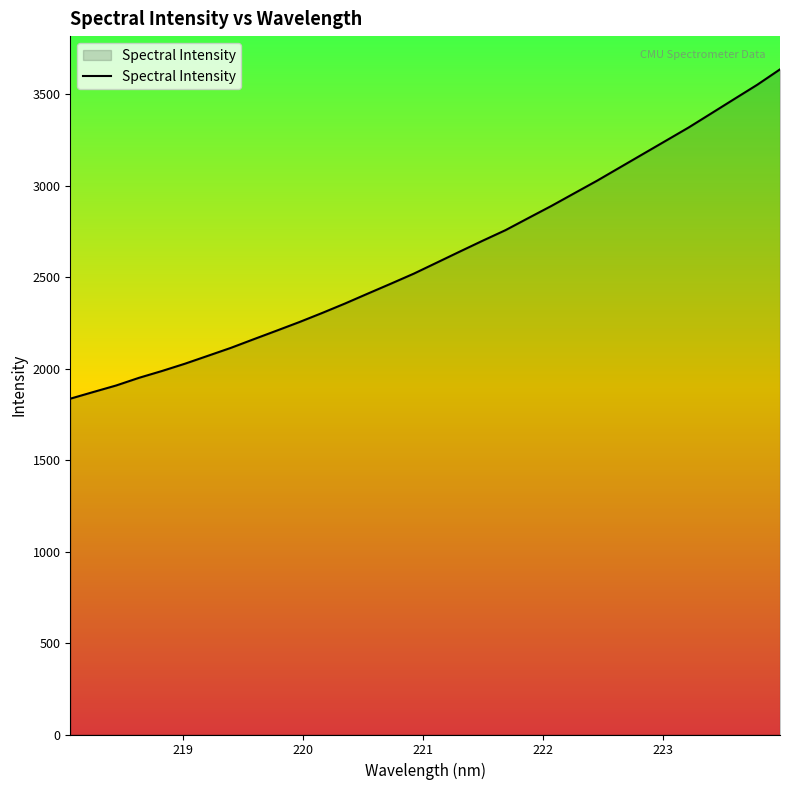

What is the difference between the maximum and minimum values?

1800.9